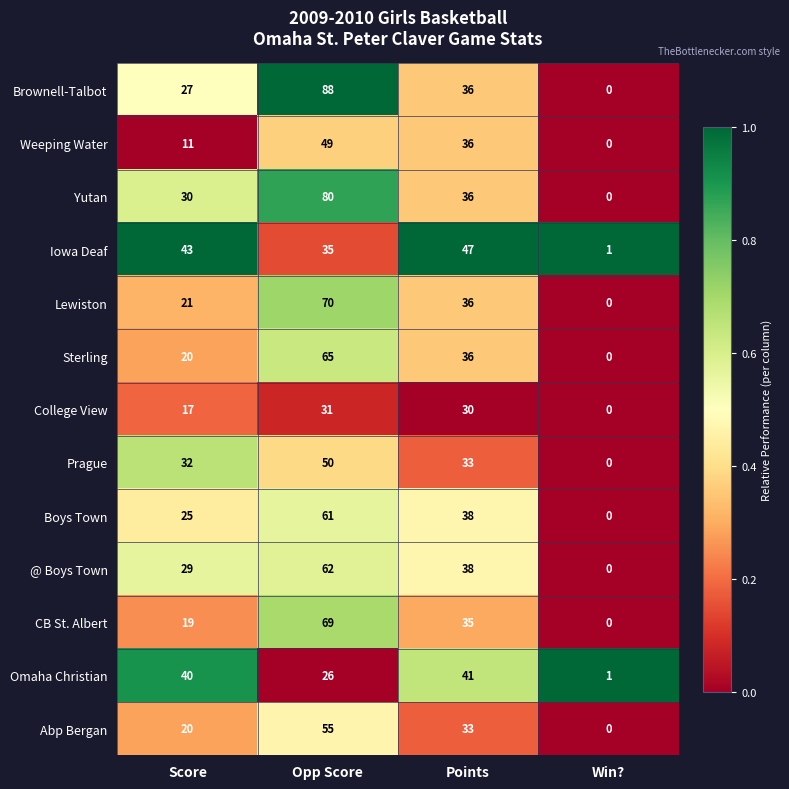

What is the approximate value of CB St. Albert at Points?

35